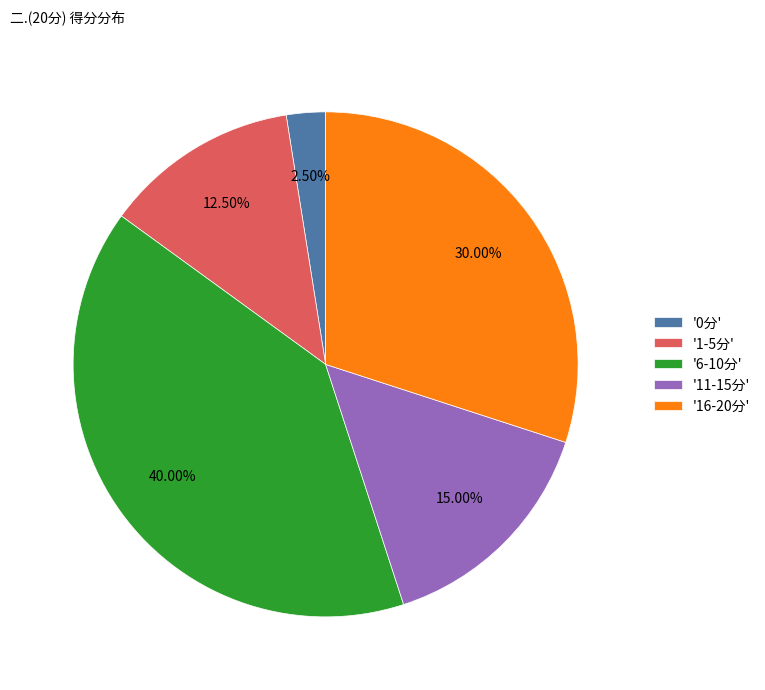

Rank the categories by value from highest to lowest.

'6-10分', '16-20分', '11-15分', '1-5分', '0分'